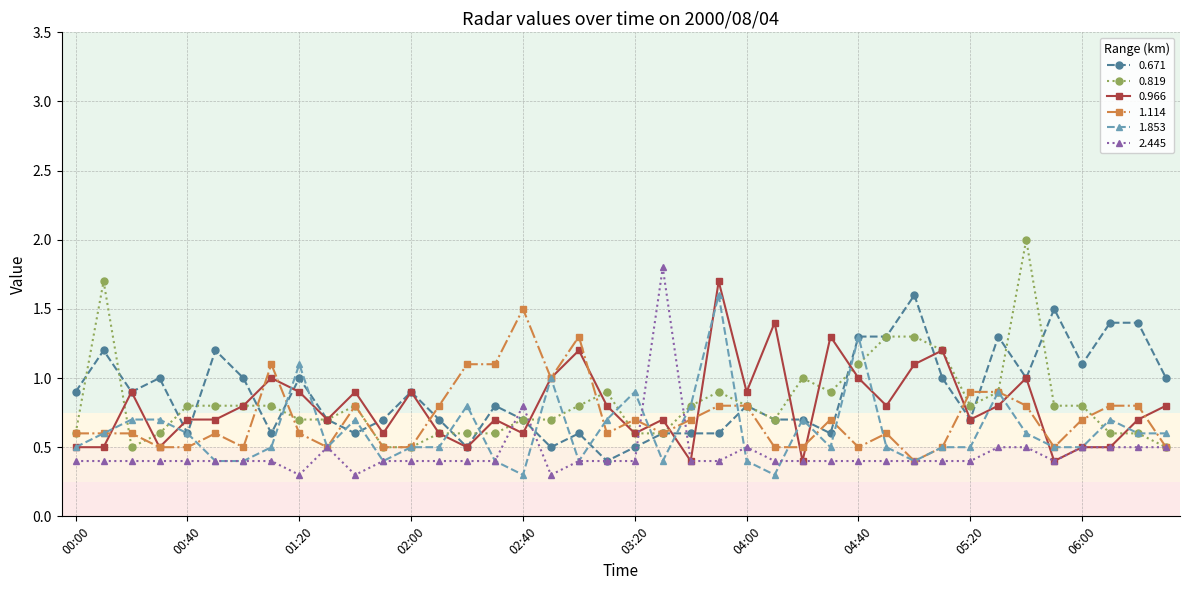

True or false: 0.966 has more than 1 interior local peaks.

True